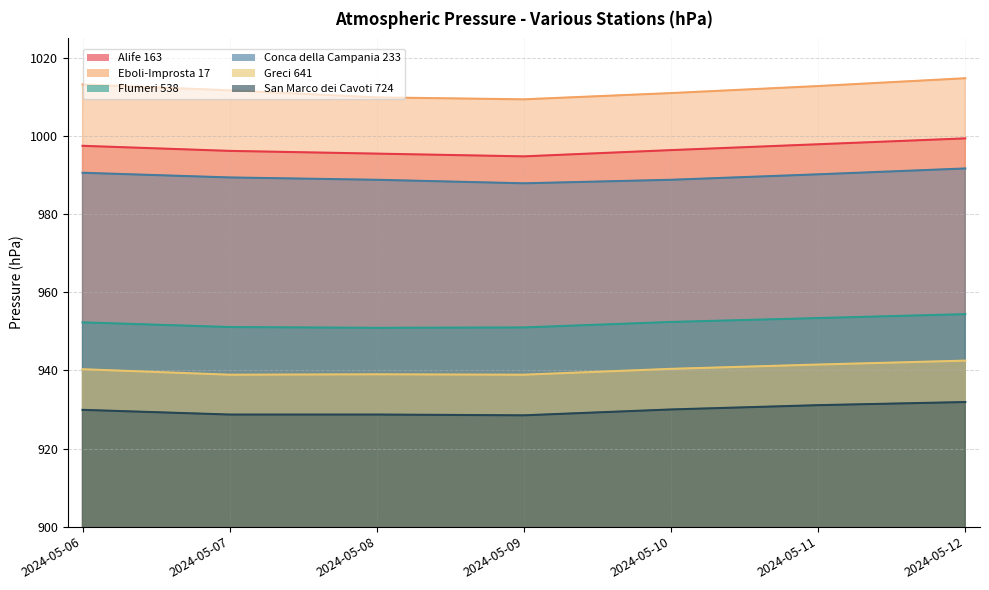

What is the sum of all Eboli-Improsta 17 values?

7082.8